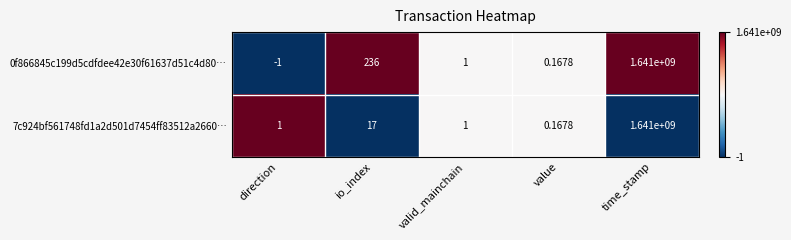

How many categories are shown in the chart?

5